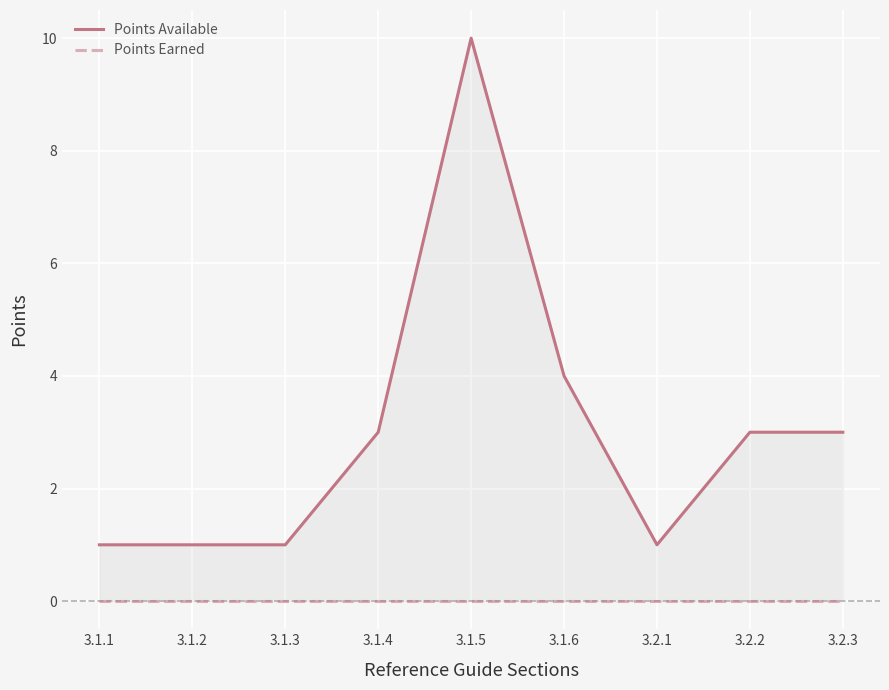

True or false: Points Available and Points Earned cross at least once.

False